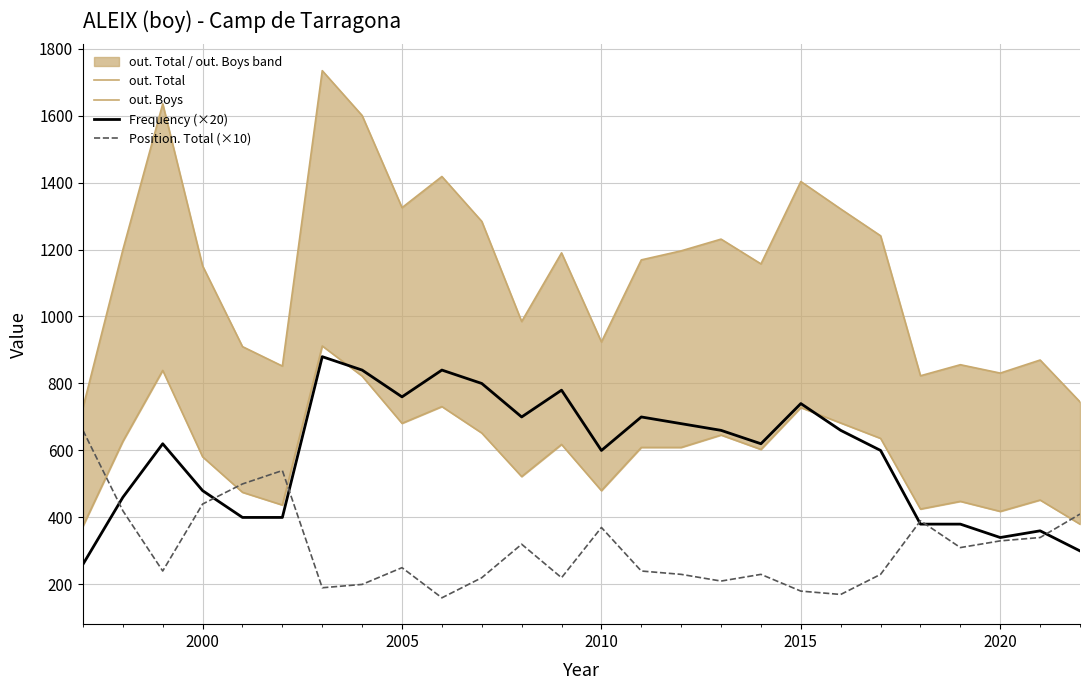

What is the minimum value shown in the chart?

160